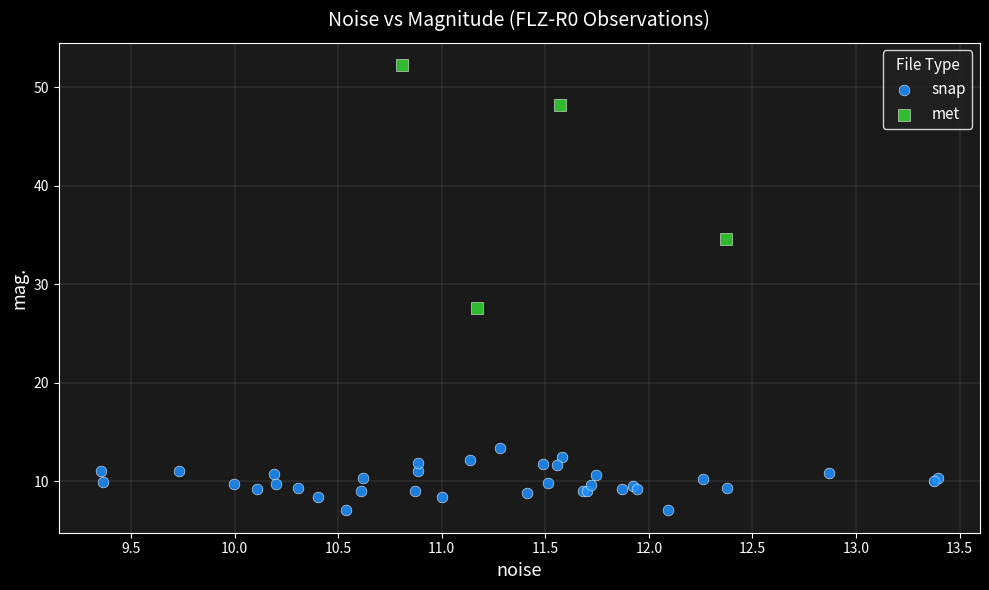

Which series reaches the minimum Y coordinate?

snap